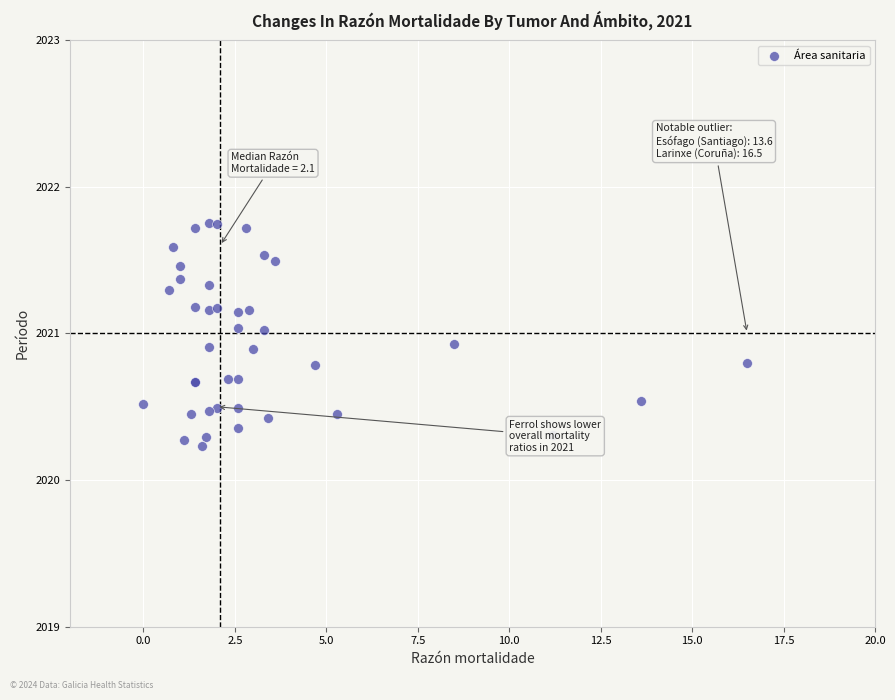

What Y value in the scatter plot is closest to 2020?

2020.2